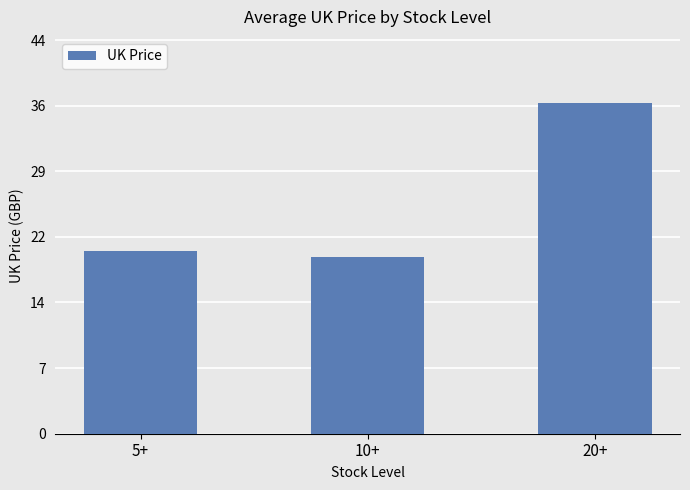

Reading left to right, transcribe all the data shown in this chart.

20.4	19.7	37.0